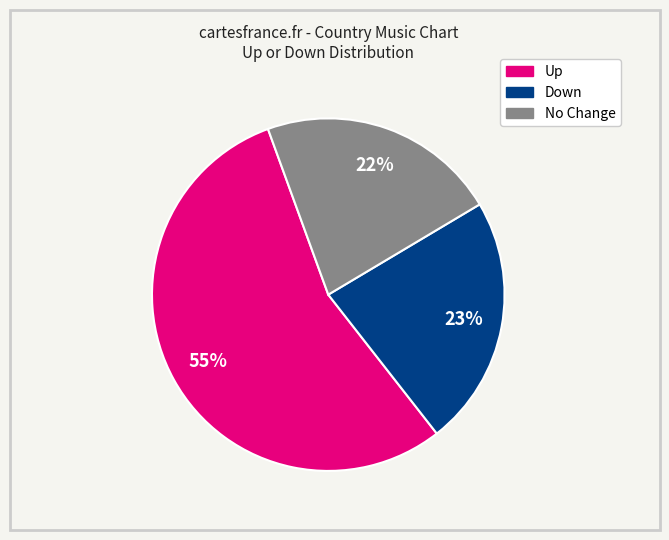

To the nearest percent, what is the average slice percentage?

33%